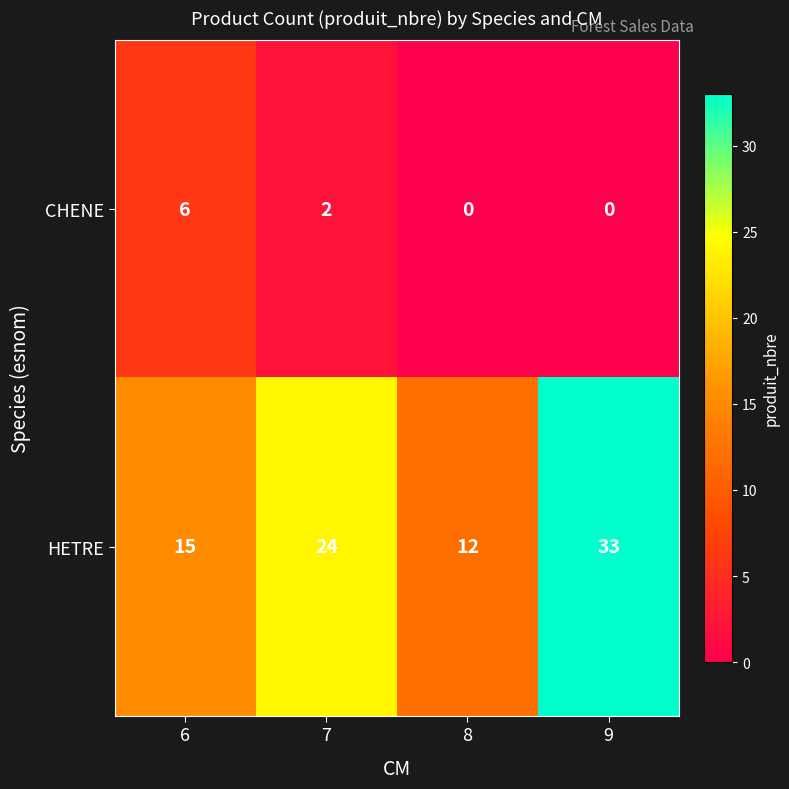

At how many categories does at least one series exceed 16?

2